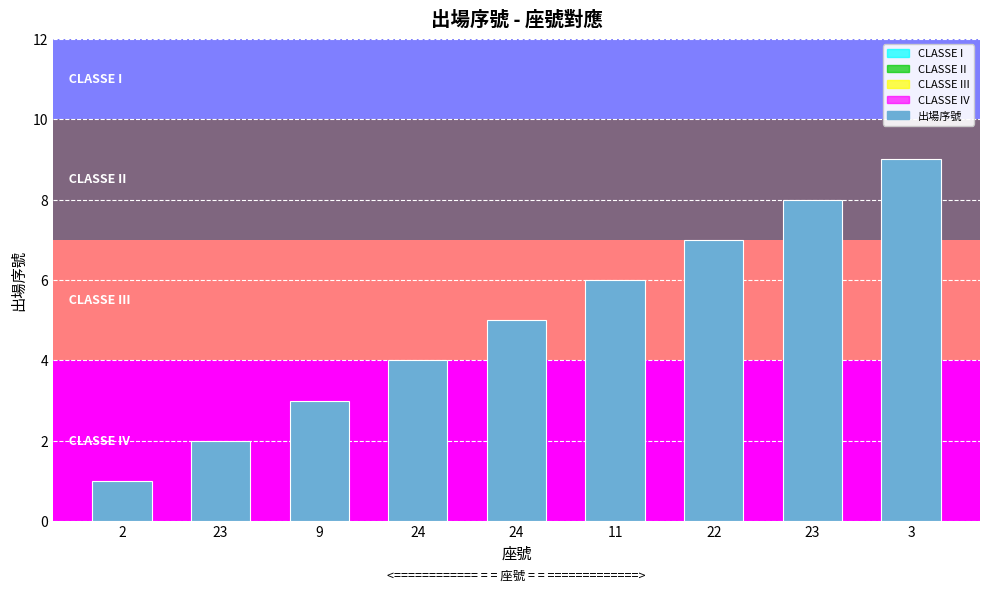

How many values are between 3 and 7?

5